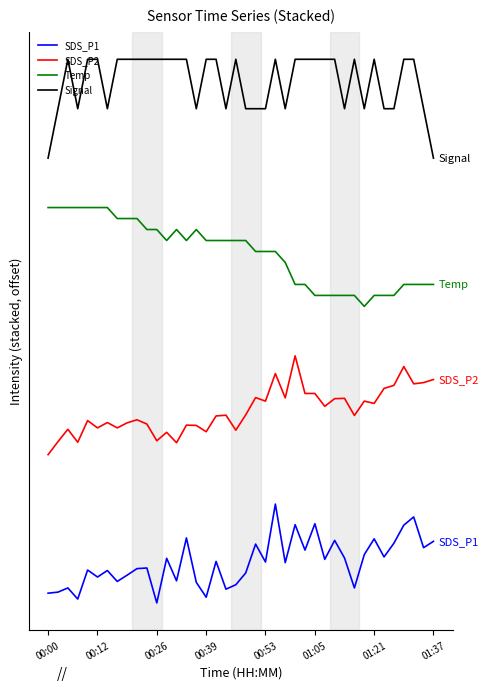

Does the chart have visible grid lines?

No